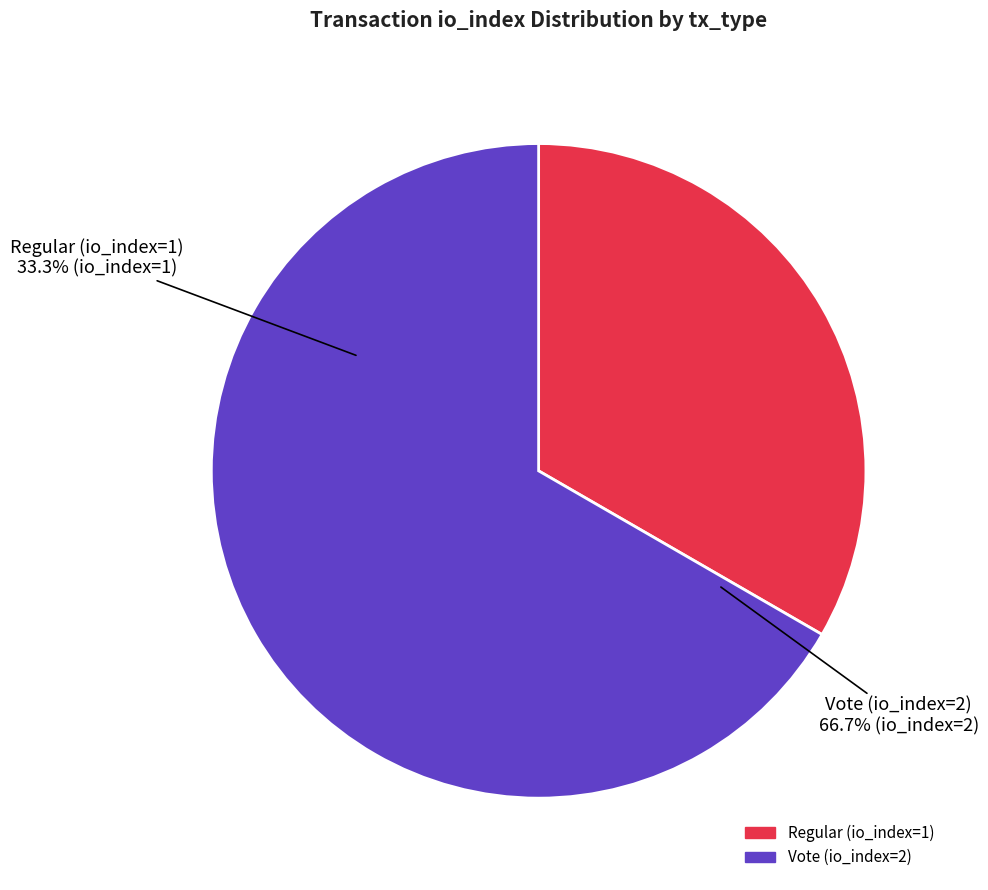

To the nearest percent, what portion does Regular (io_index=1) represent?

33%